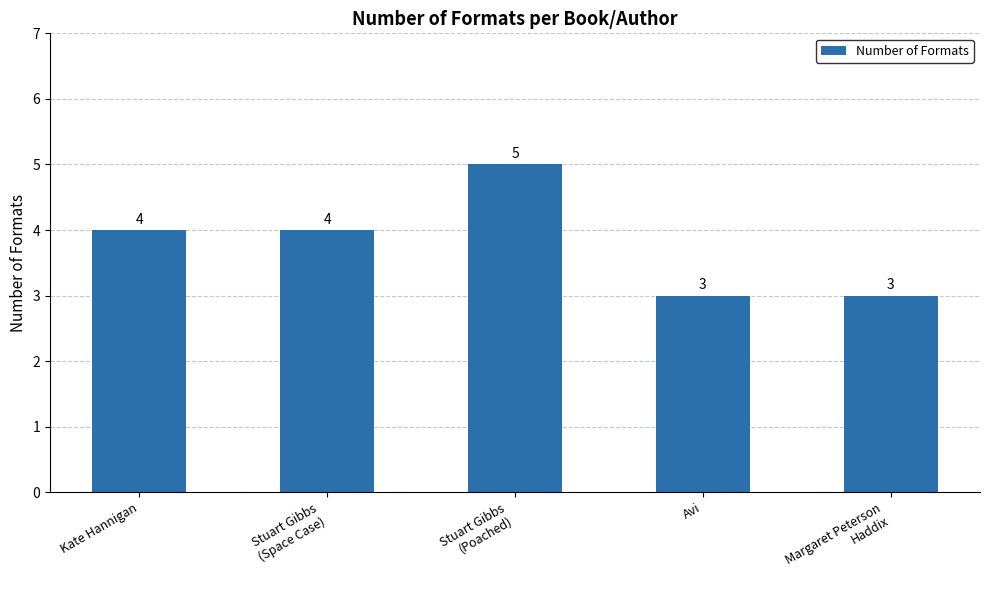

What is the label of the 4th bar from the left?

Avi